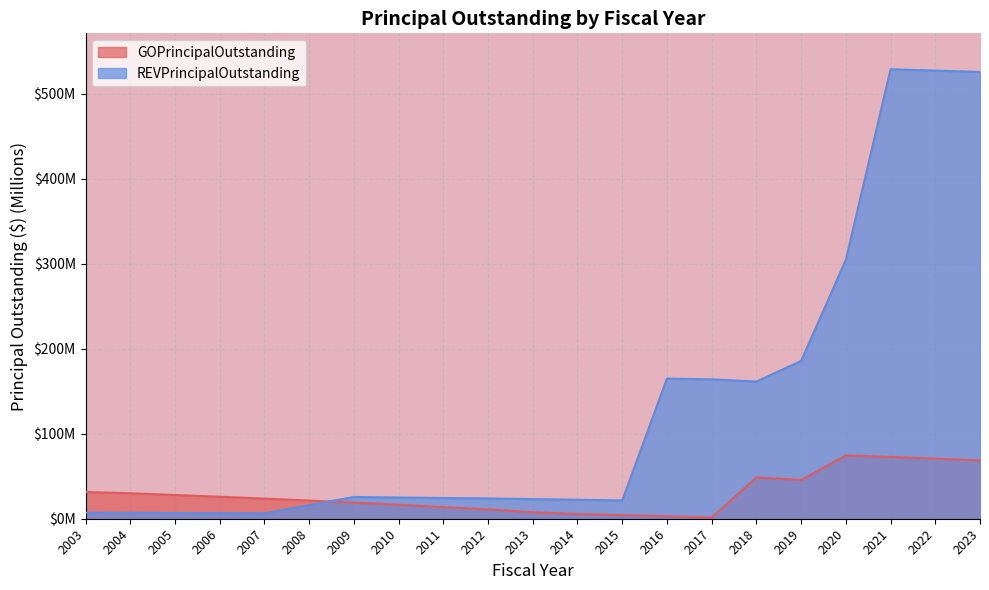

What is the highest value of the GOPrincipalOutstanding series?

74.5